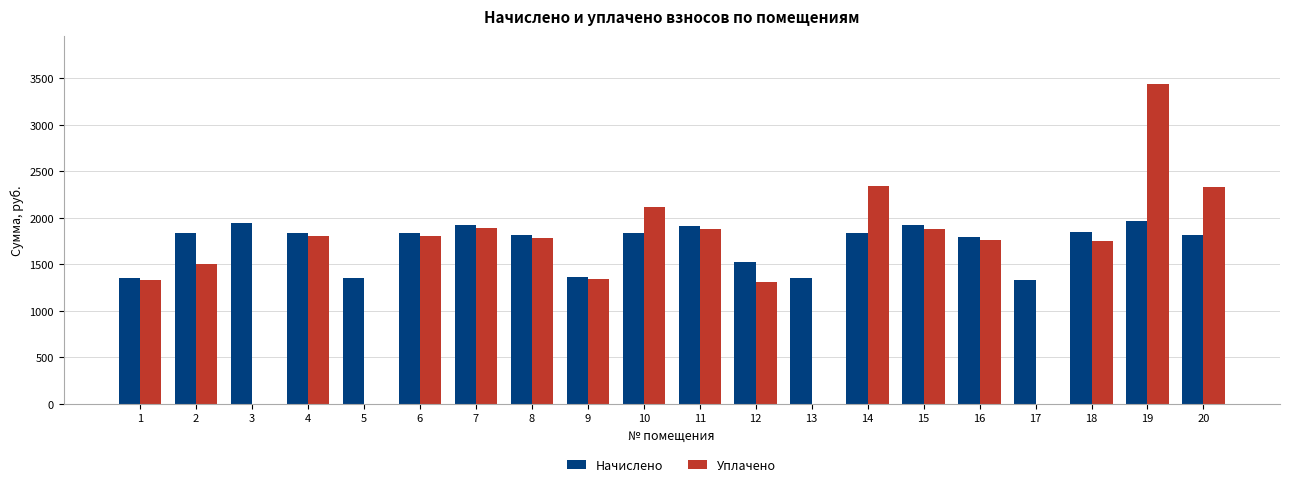

Which series has the largest total across all categories?

Начислено